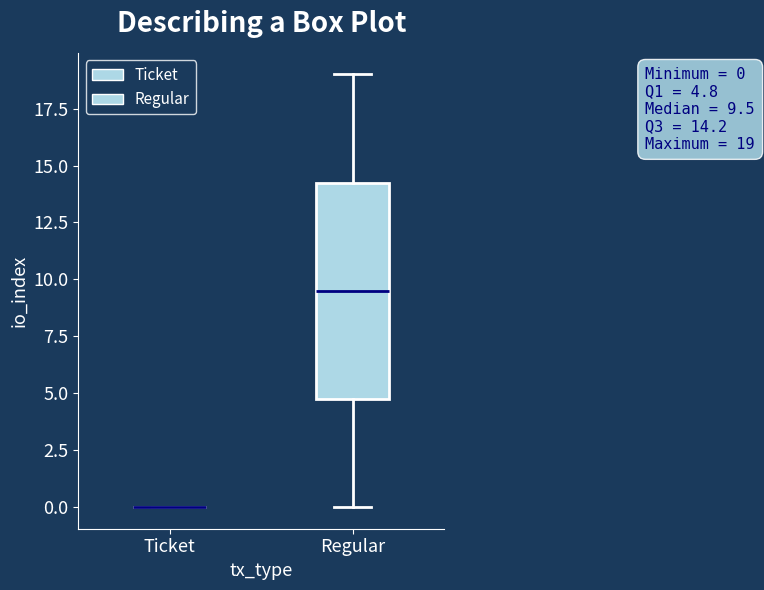

Which box is the tallest, from its lower edge to its upper edge?

Regular